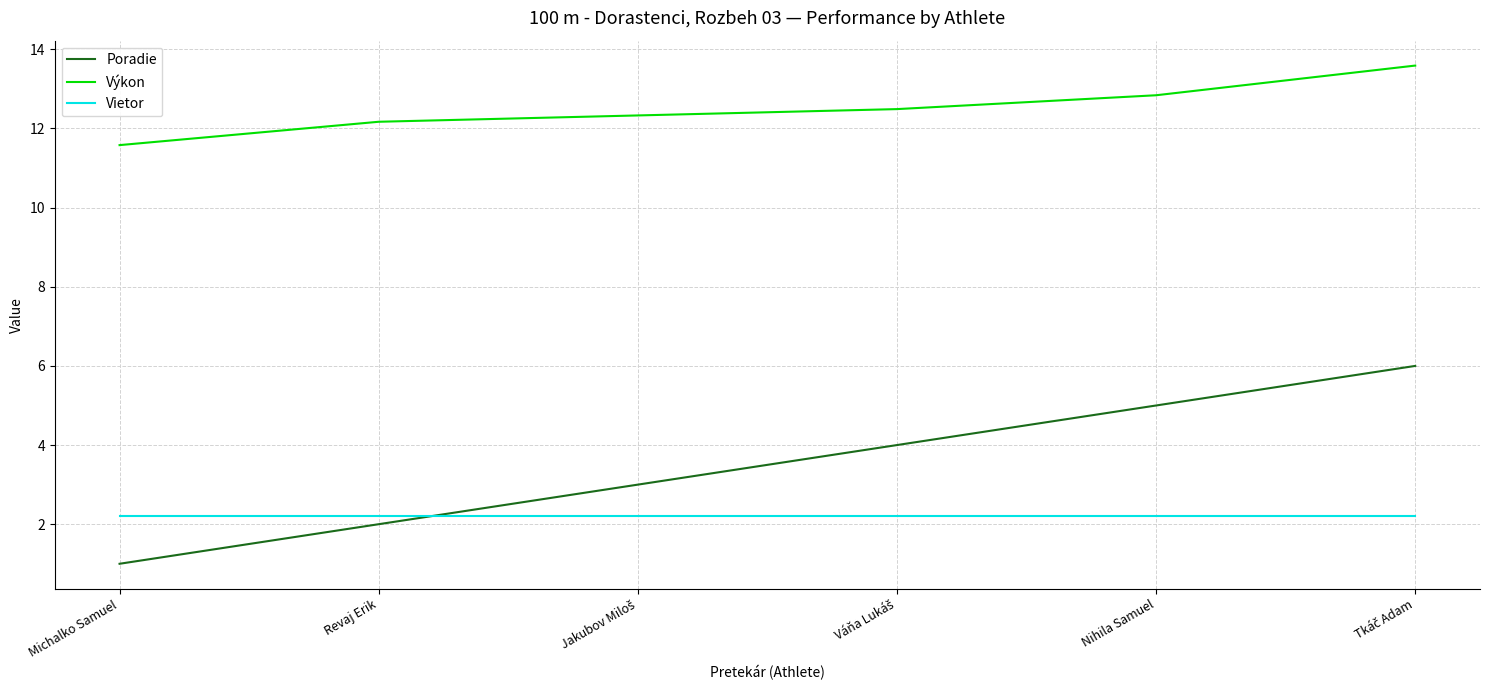

What is the lowest value of the Výkon series?

11.6